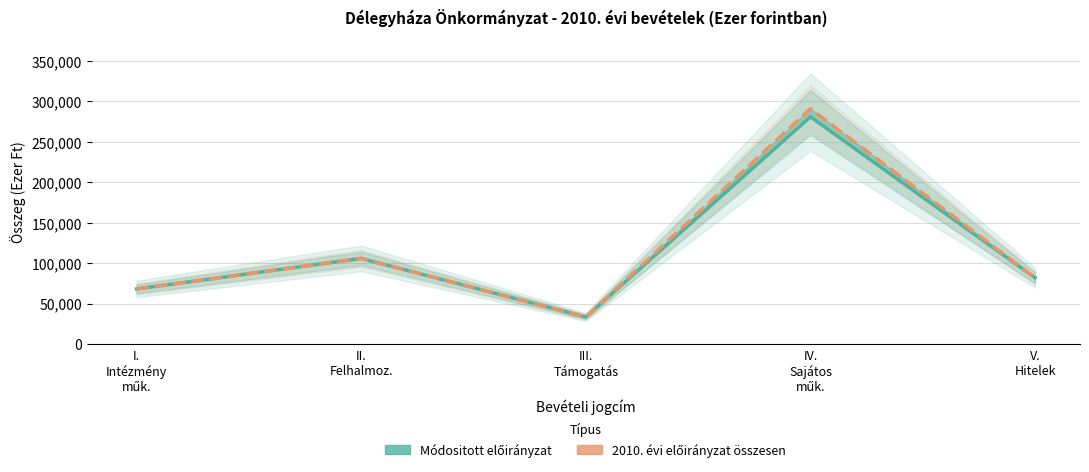

What is the total value across all series at V.
Hitelek?

163938